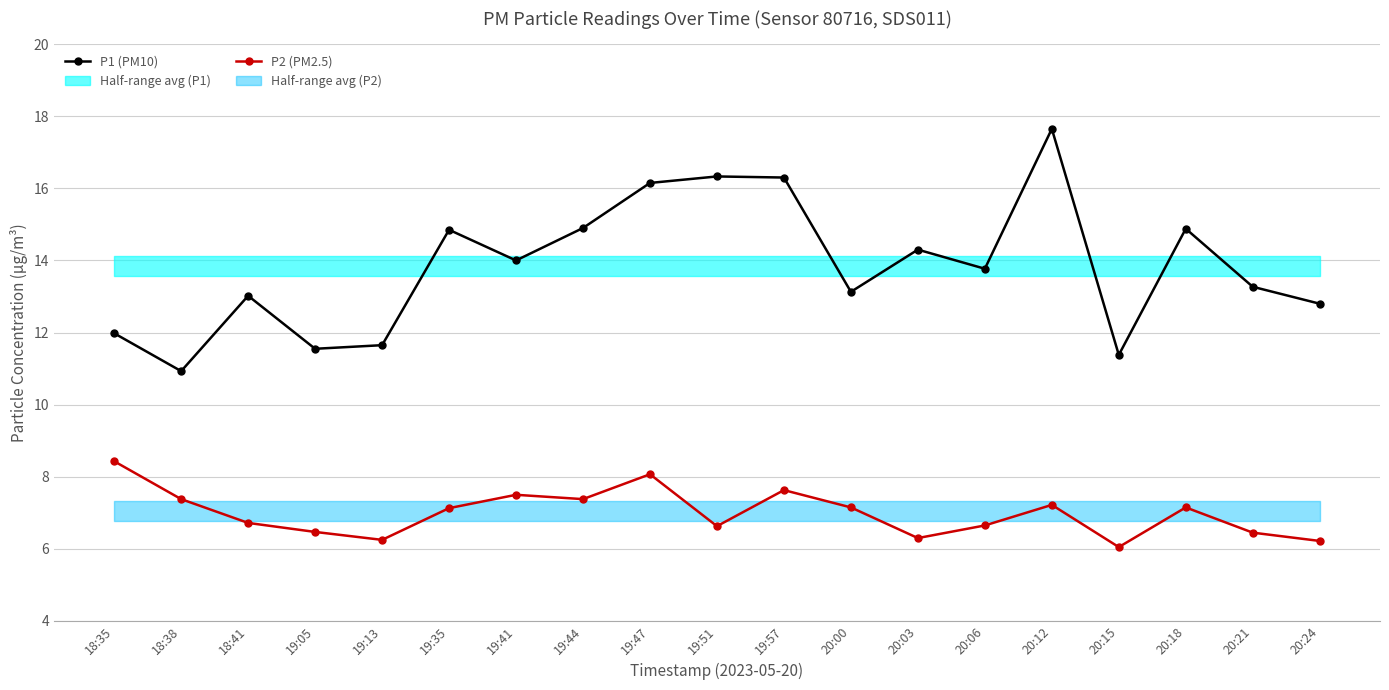

What is the difference between the second highest and second lowest values in the P1 (PM10) series?

4.9